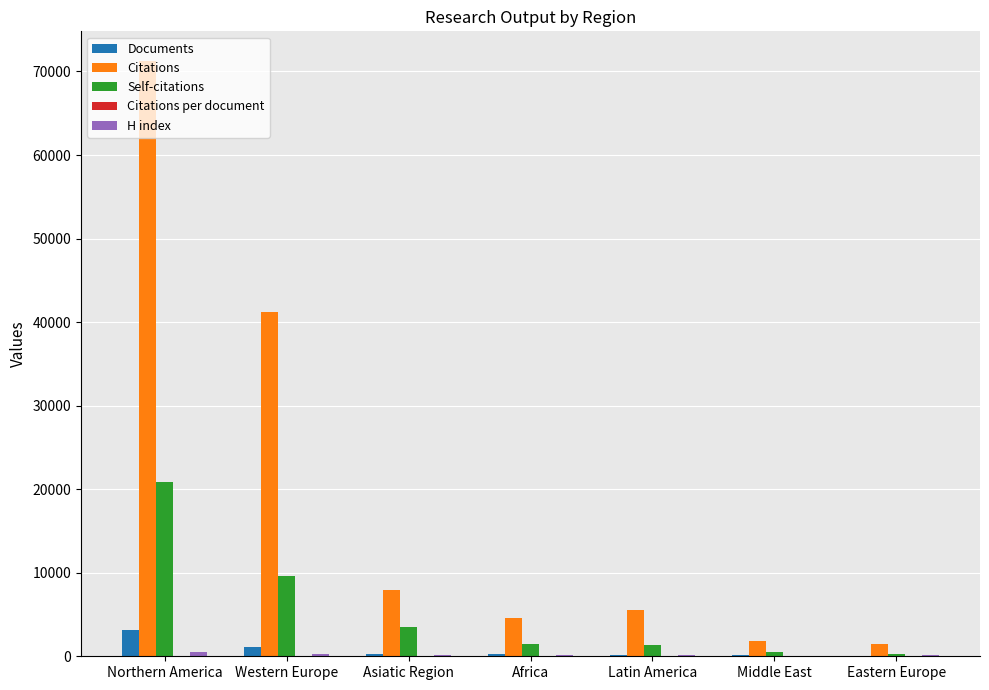

The value of Self-citations at Western Europe is 9571.0. True or false?

True